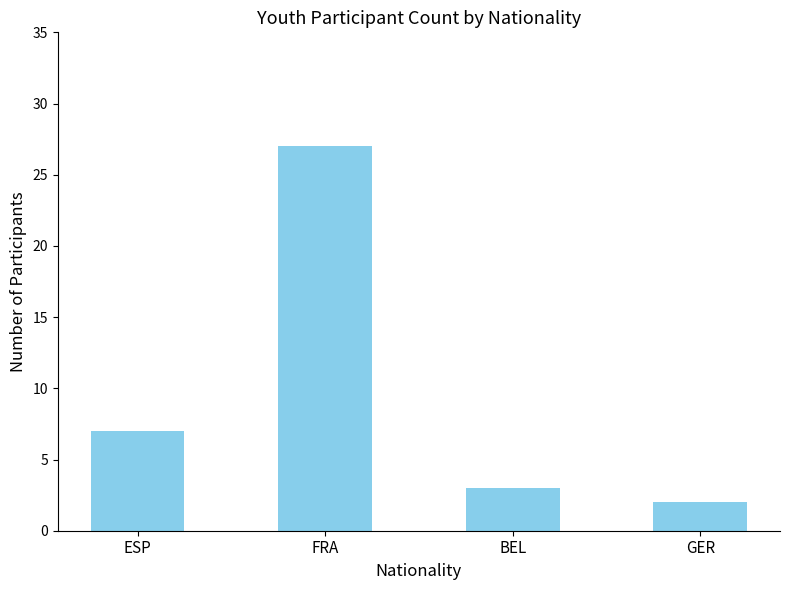

What is the sum of all values?

39